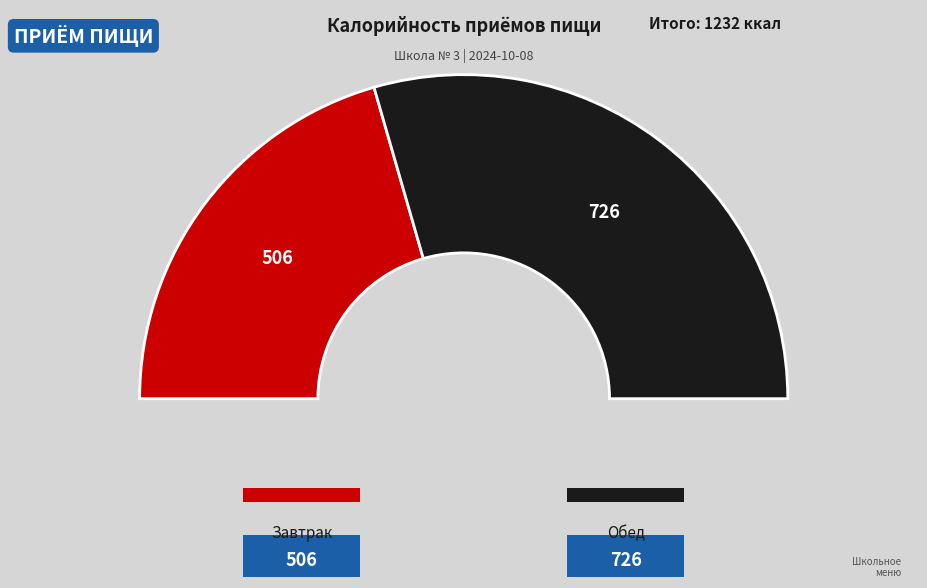

Is it true that Завтрак is 41% of the pie?

True